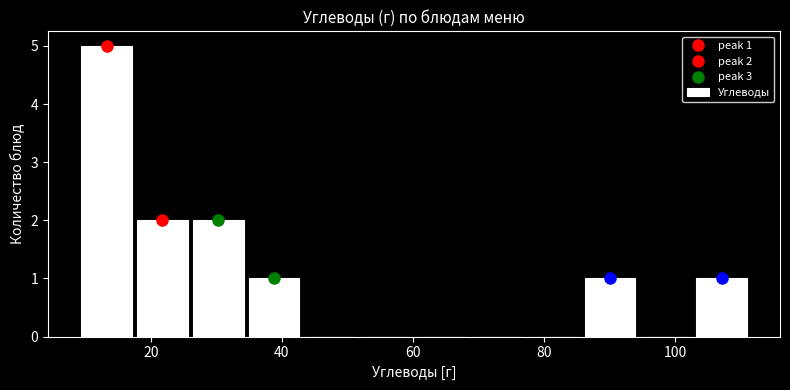

Which range on the x-axis has the tallest bar?

8 to 18